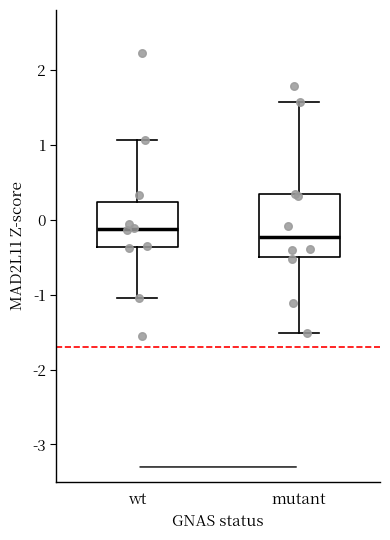

Where does the upper whisker of the box for wt end on the y-axis? The values are not printed on the chart, so give them approximately, as read against the axis.

1.1